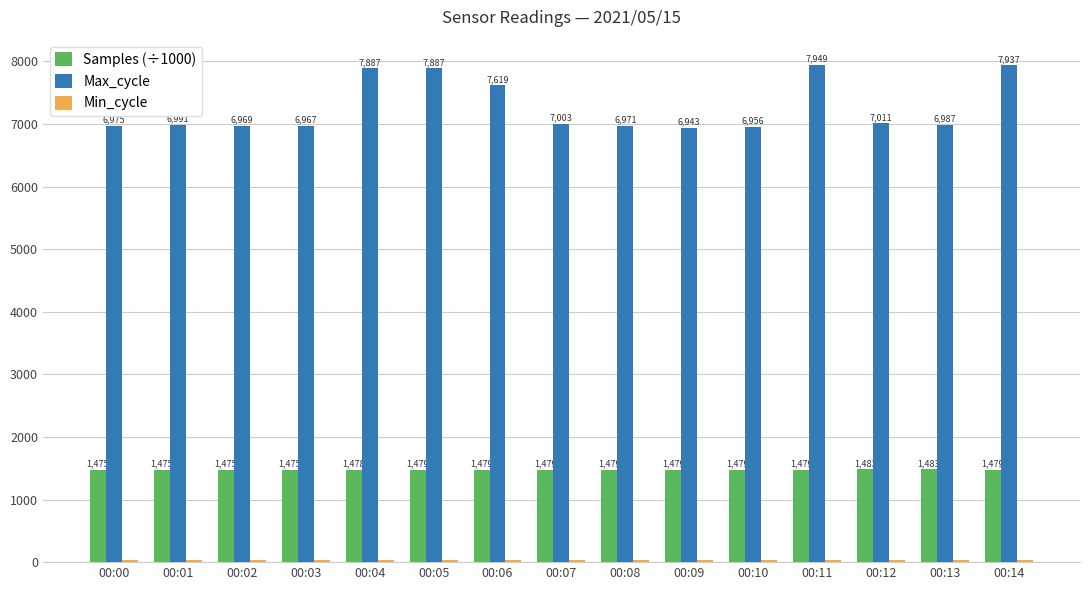

What is the maximum value for Samples (÷1000)?

1482.6